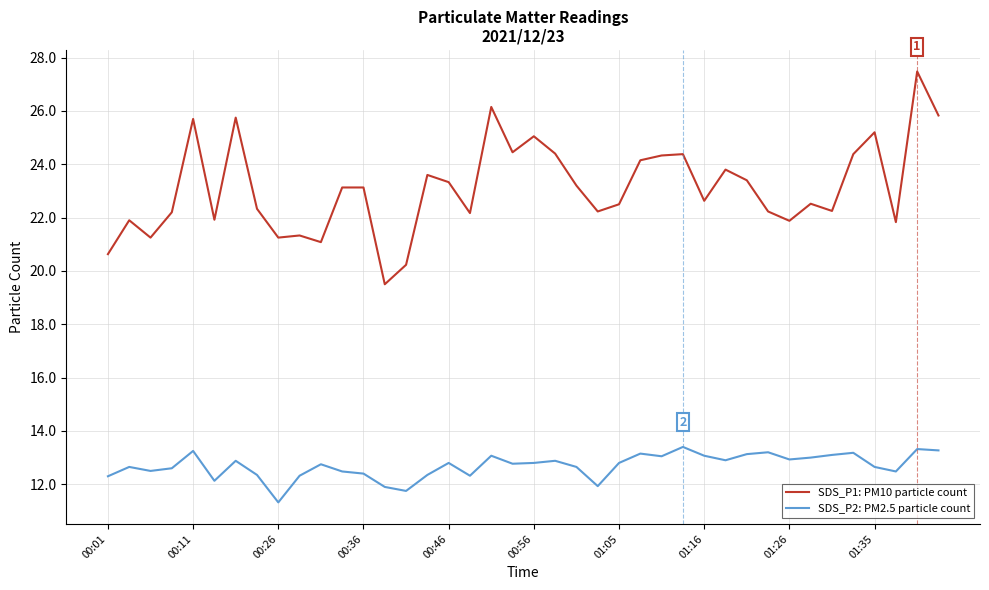

What are all the series names shown in the legend?

SDS_P1: PM10 particle count, SDS_P2: PM2.5 particle count